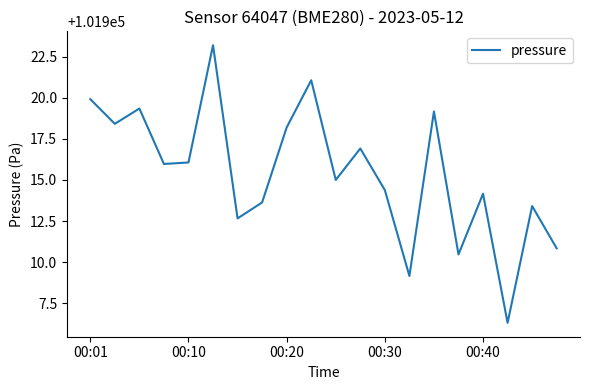

What is the smallest value displayed?

101906.3